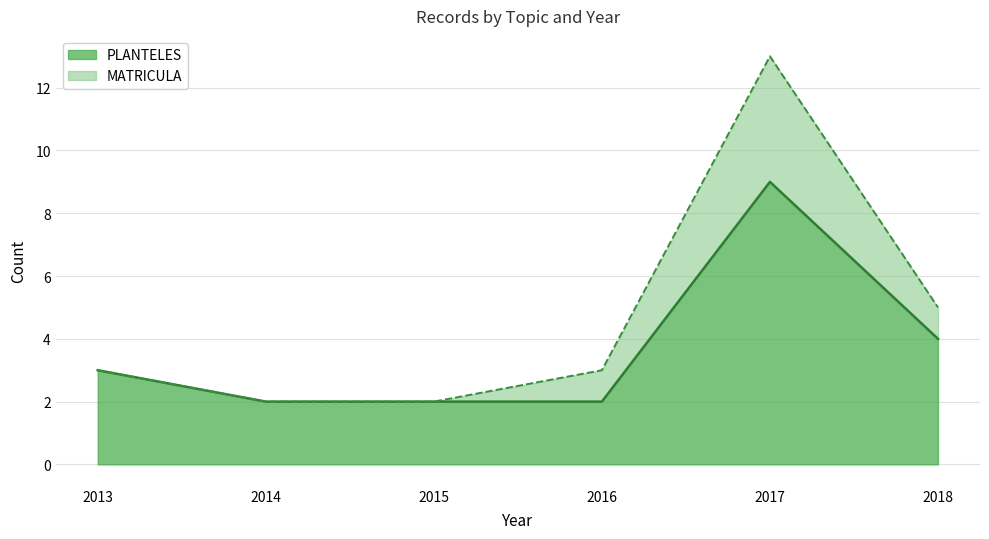

What is the average value of the PLANTELES series?

12